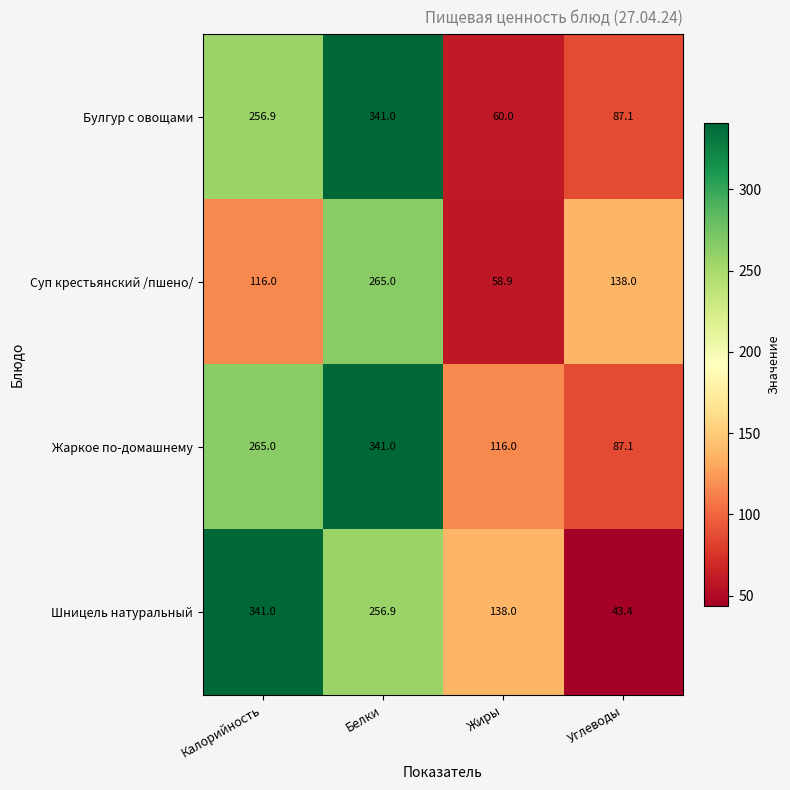

Is it true that Булгур с овощами equals 31.4 at Углеводы?

False